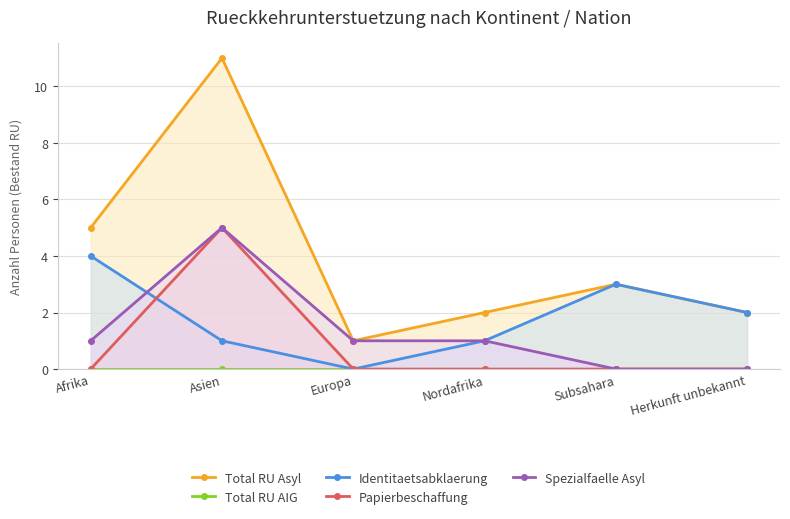

True or false: Spezialfaelle Asyl has more than 0 points higher than both neighbors.

True